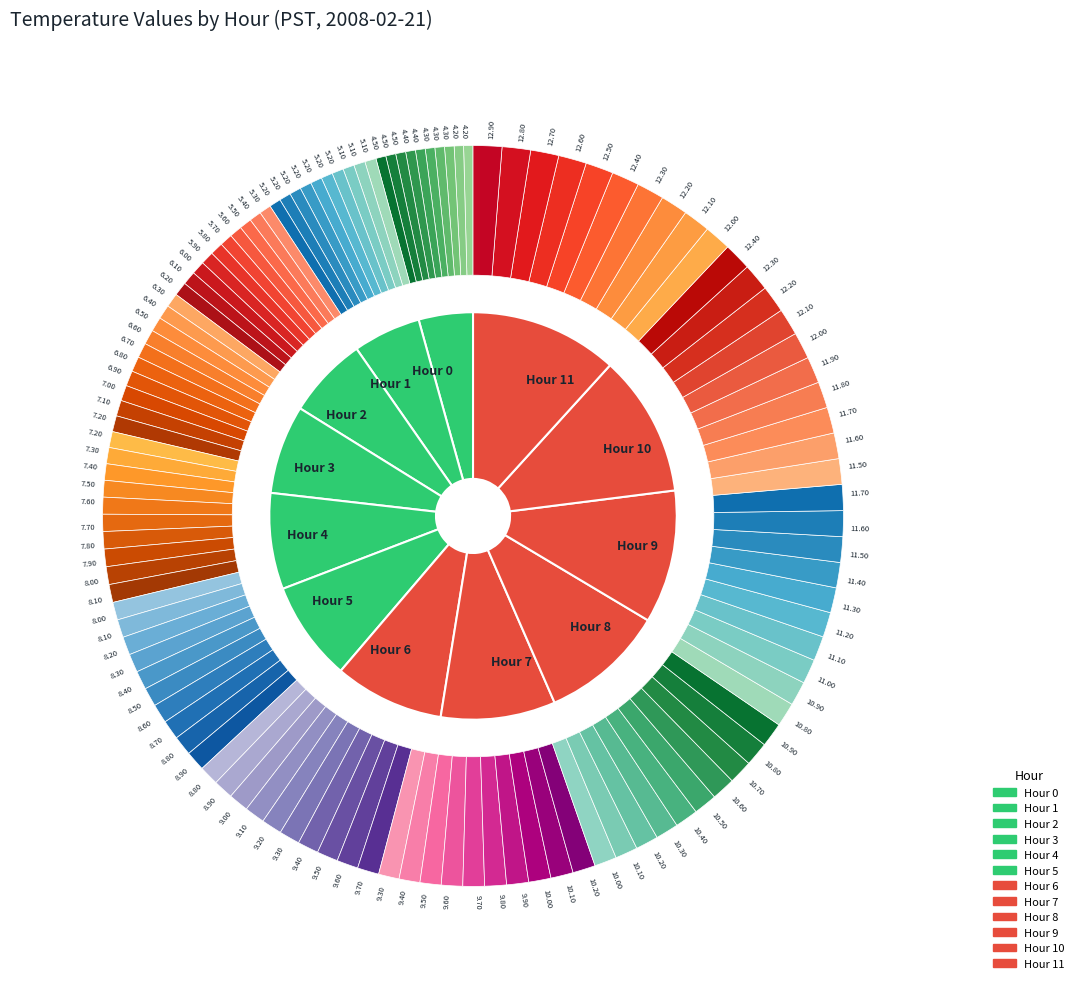

What is the ratio of the value at Hour 6 to the value at Hour 4?

1.1